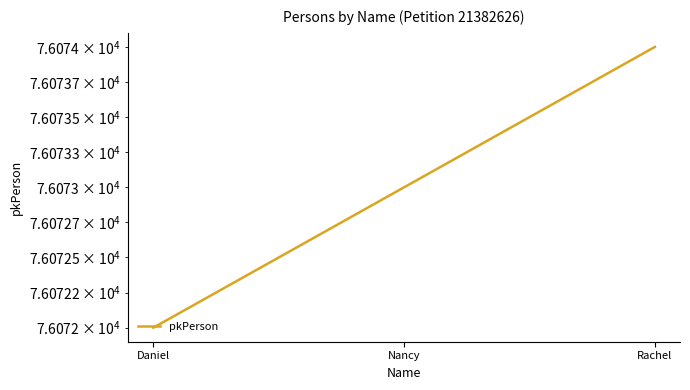

How many data points are less than 76073?

1